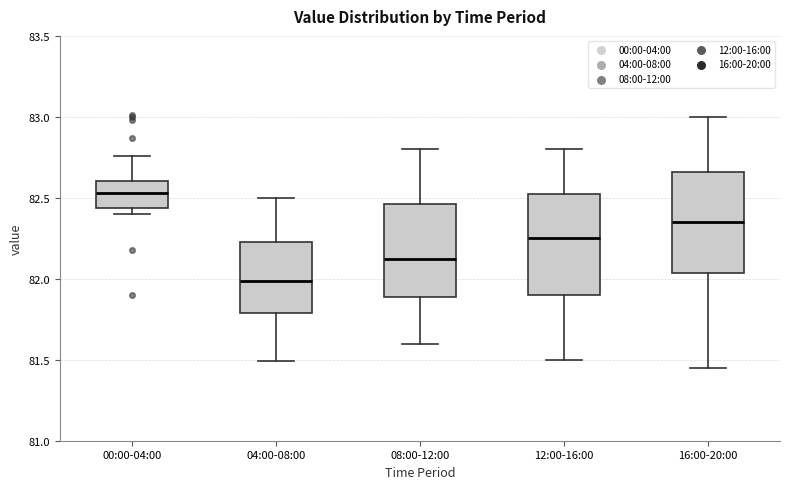

Reading left to right, read every box against the y-axis: the position of its median line, the range the box covers, and the ends of its whiskers. The values are not printed on the chart, so give them approximately, as read against the axis.

00:00-04:00: median 82.55, box 82.45 to 82.60, whiskers 82.40 to 82.75
04:00-08:00: median 82.00, box 81.80 to 82.25, whiskers 81.50 to 82.50
08:00-12:00: median 82.15, box 81.90 to 82.45, whiskers 81.60 to 82.80
12:00-16:00: median 82.25, box 81.90 to 82.55, whiskers 81.50 to 82.80
16:00-20:00: median 82.35, box 82.05 to 82.65, whiskers 81.45 to 83.00